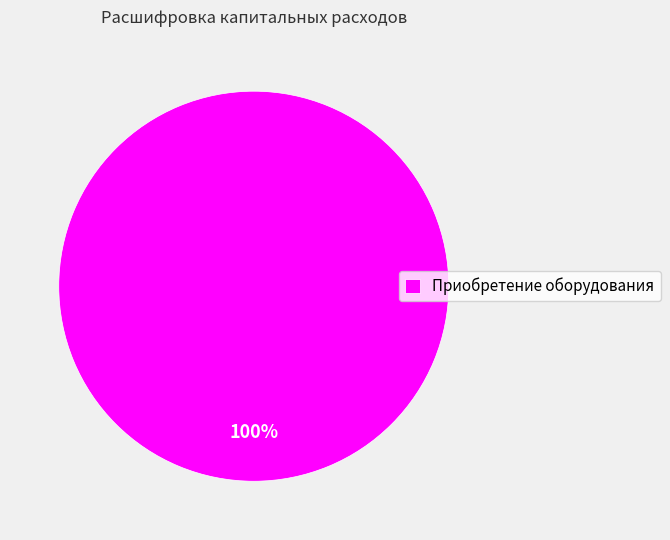

Is Приобретение оборудования the majority of the pie?

Yes